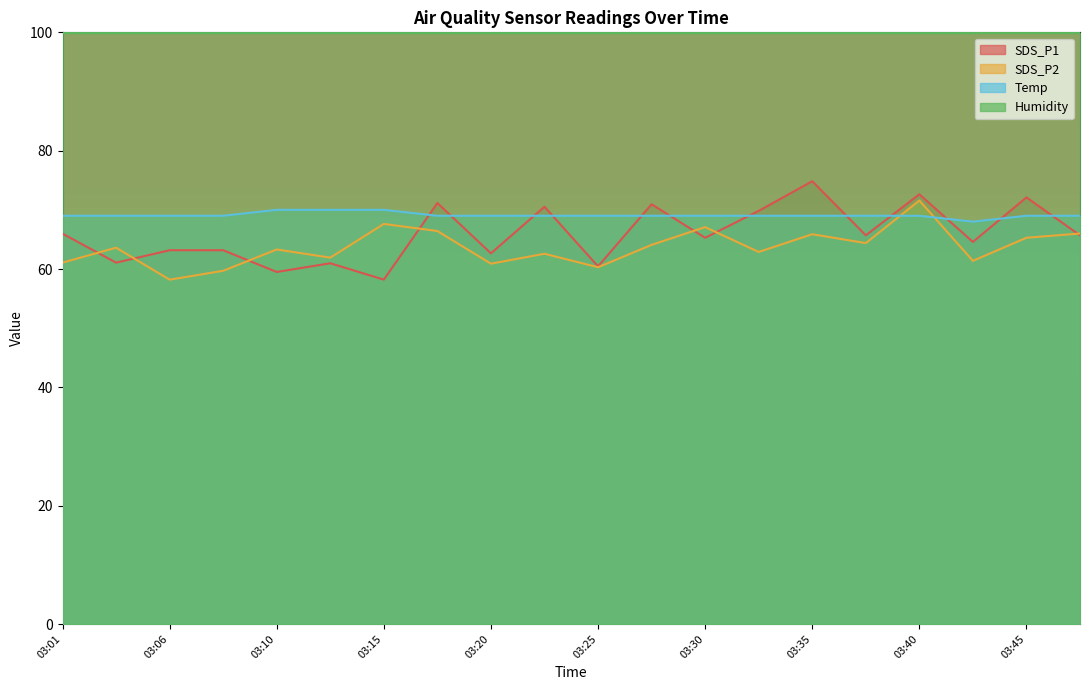

The value of Temp at 03:15 is 22.1. True or false?

False